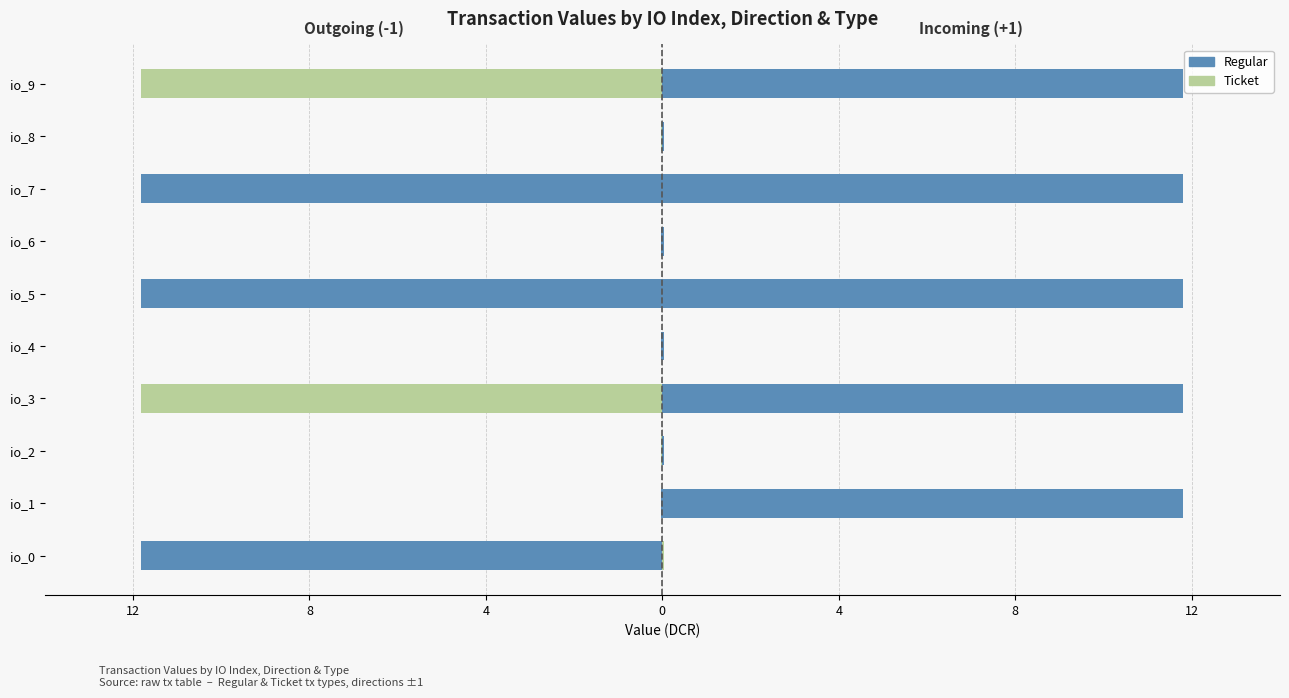

Which series has the widest spread of values?

Regular (outgoing)